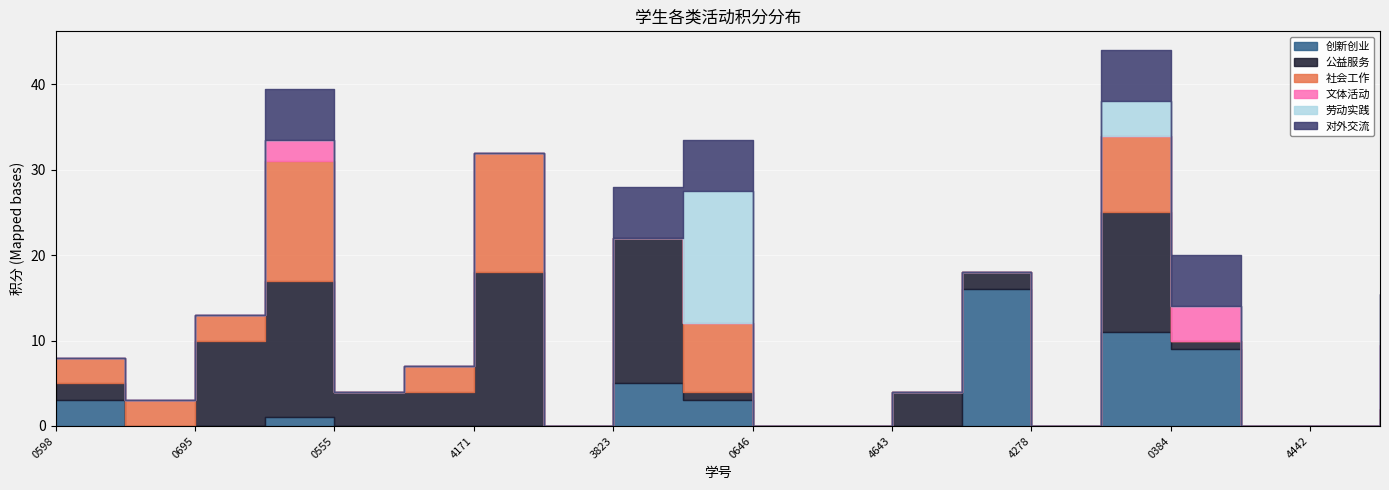

What is the average value of the 公益服务 series?

4.8